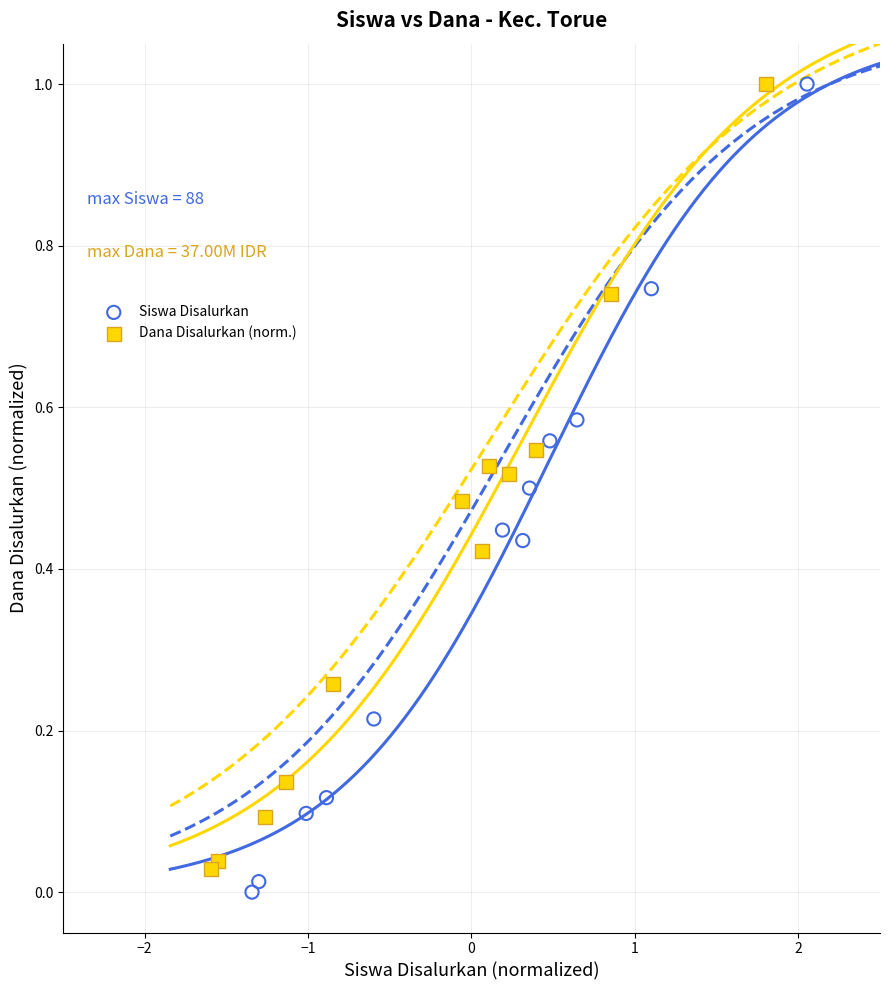

What are all the series names shown in the legend?

Siswa Disalurkan, Dana Disalurkan (norm.)